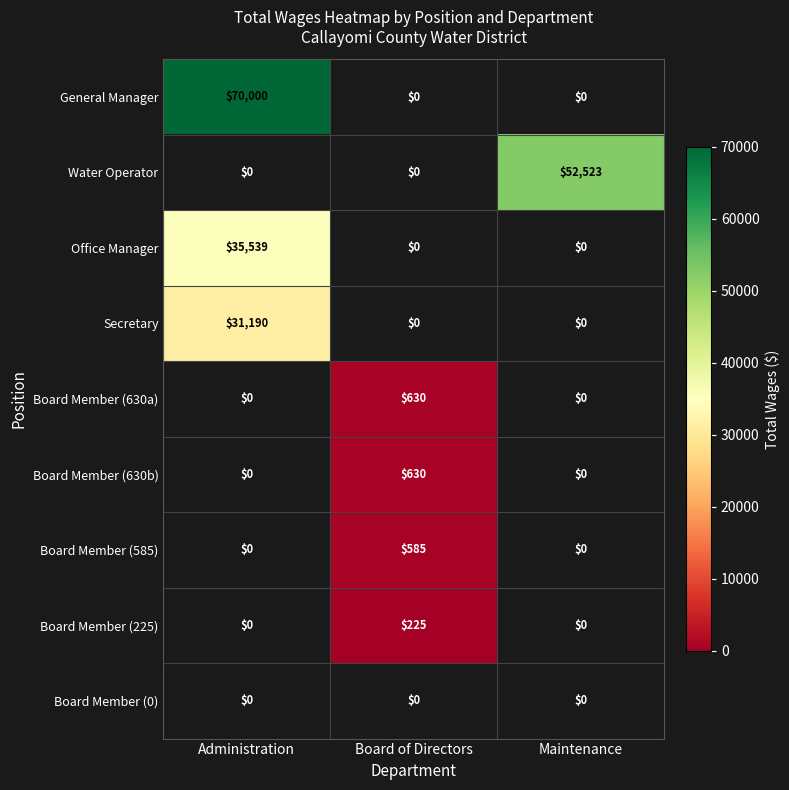

How many categories are shown in the chart?

3